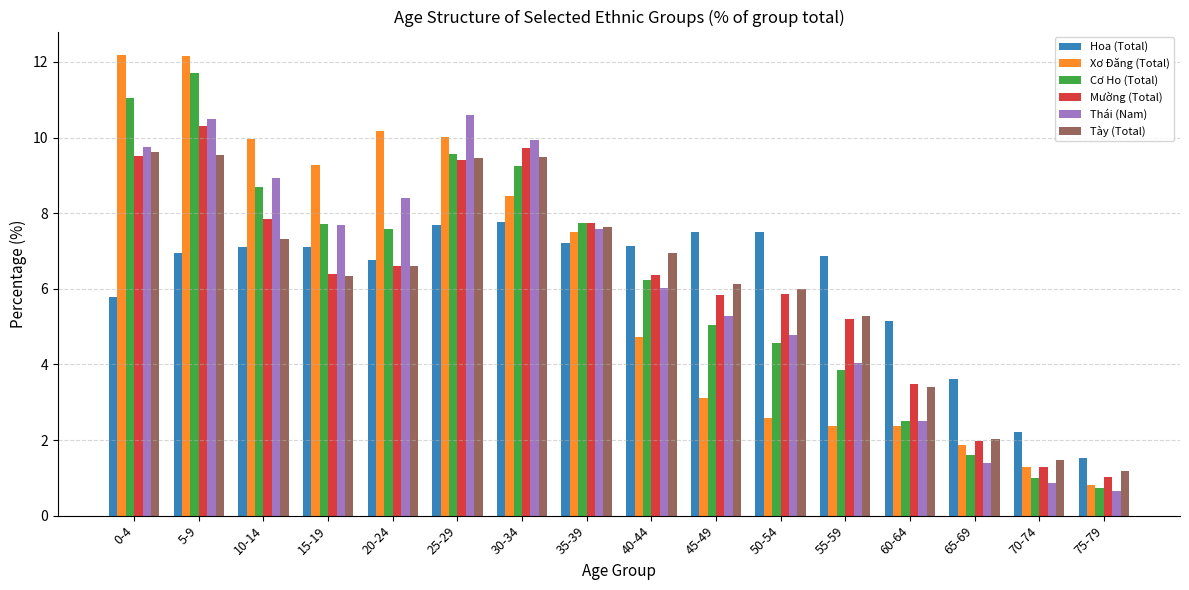

Is the value of Cơ Ho (Total) at 20-24 greater than the value of Hoa (Total) at 35-39?

Yes